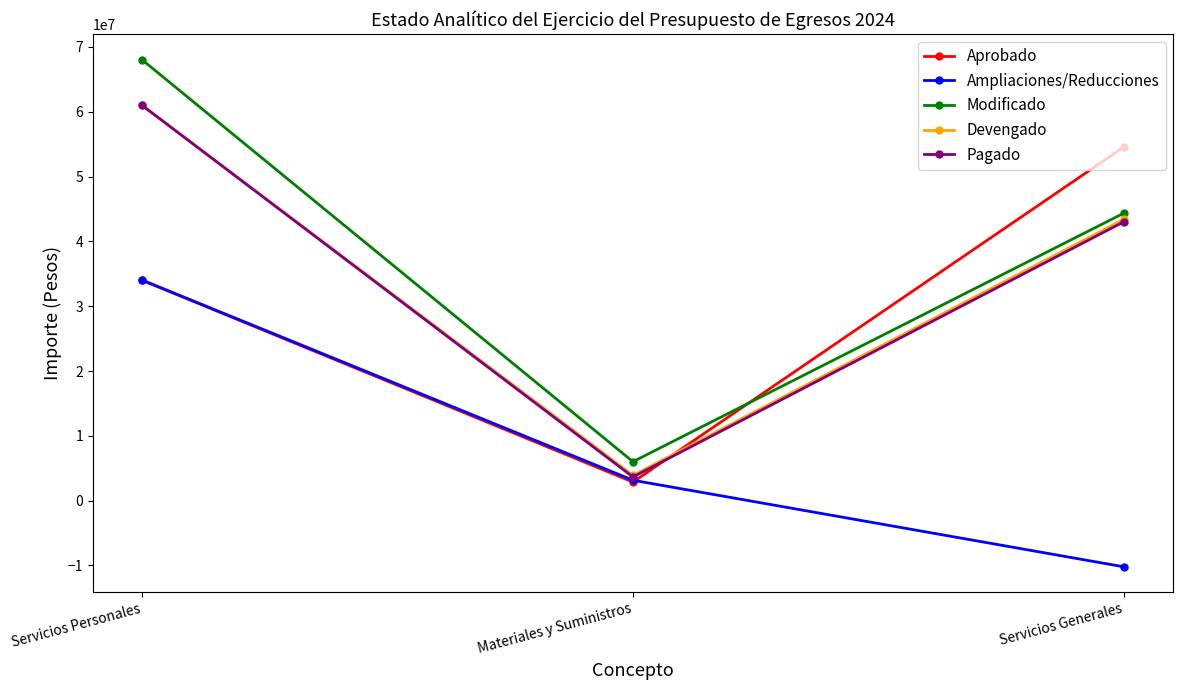

What is the total value across all series at Servicios Personales?

258122054